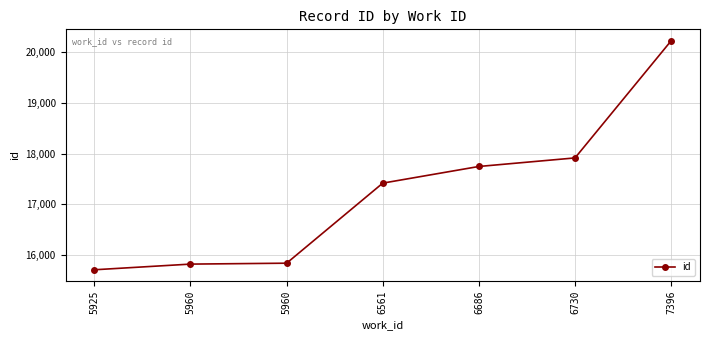

Is it true that the value at 6730 is 17917?

True